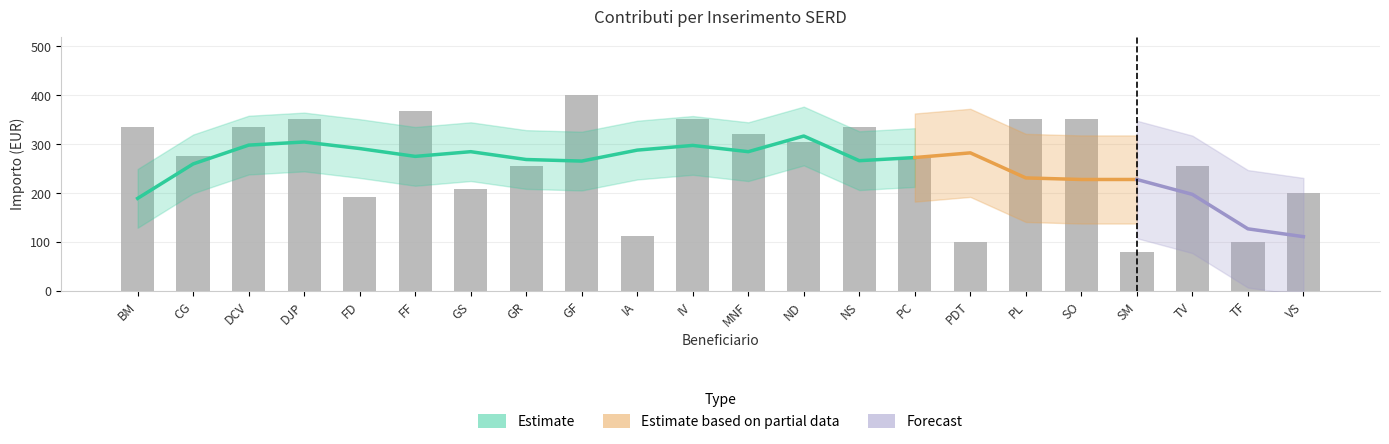

The value at TF is 33. True or false?

False